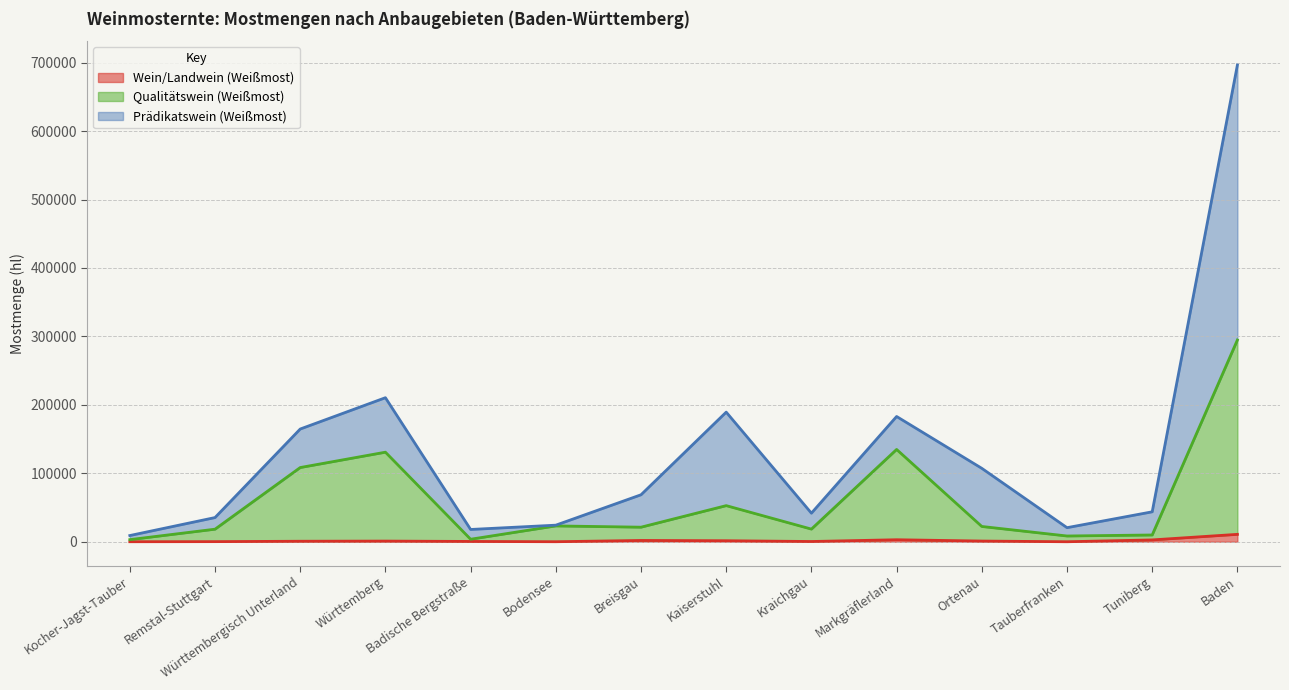

Which has a higher value, Bodensee or Ortenau?

Ortenau